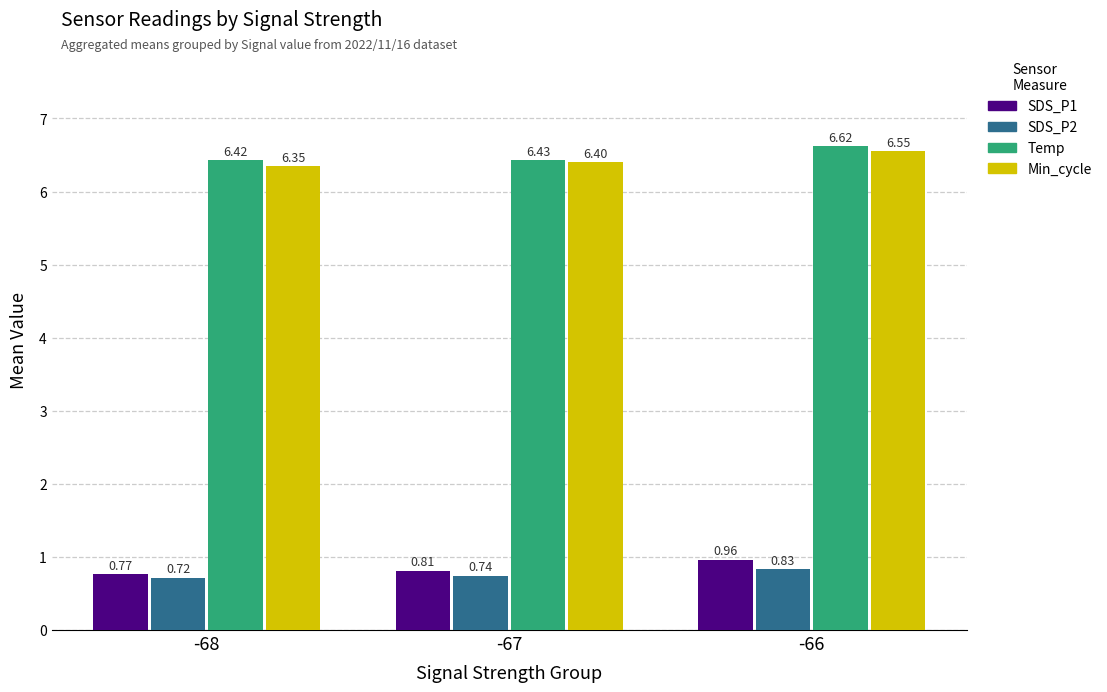

List the series in order of their peak value, highest first.

Temp, Min_cycle, SDS_P1, SDS_P2